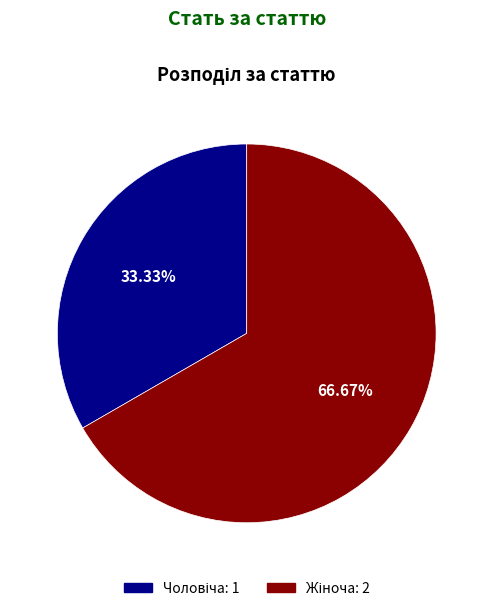

To the nearest percent, what is the average slice percentage?

50%